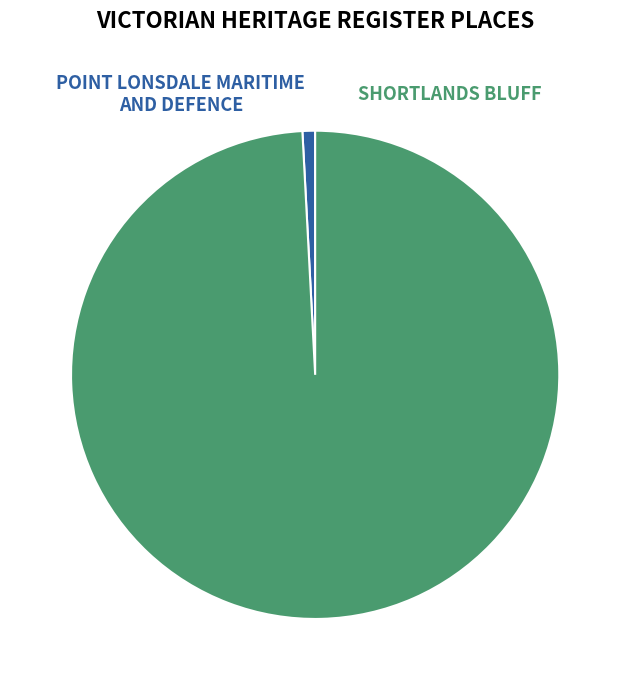

To the nearest percent, what portion does POINT LONSDALE MARITIME AND DEFENCE represent?

1%